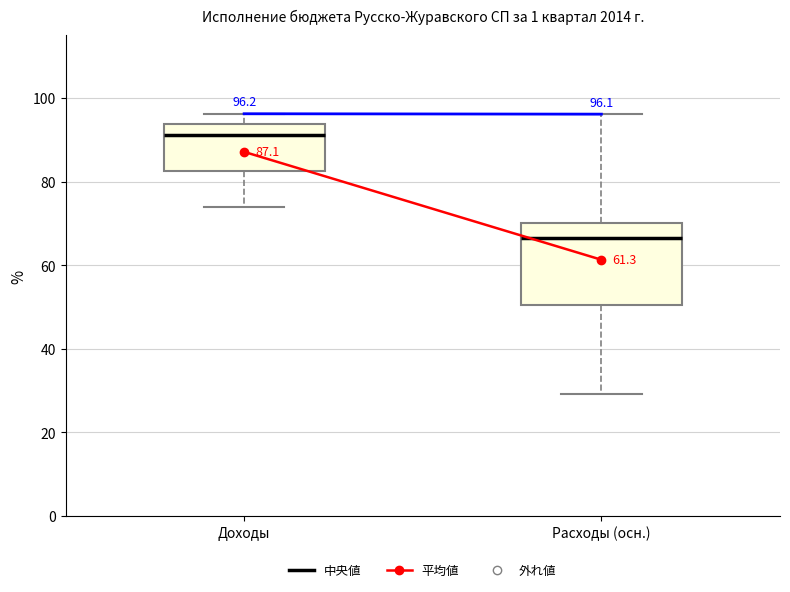

Which box's median line is the highest?

Доходы